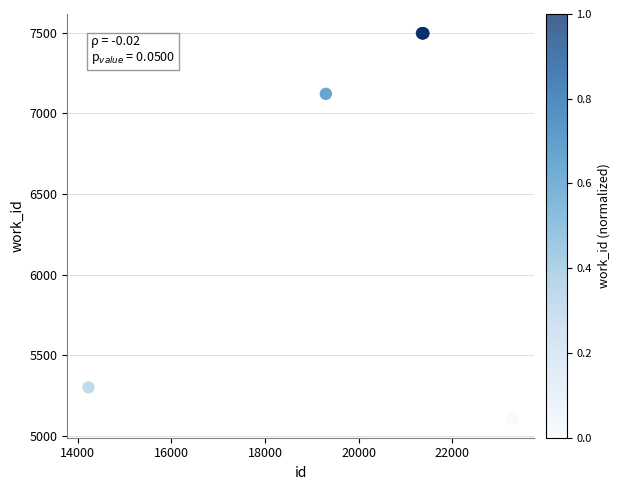

What Y value in the scatter plot is closest to 6302?

7122